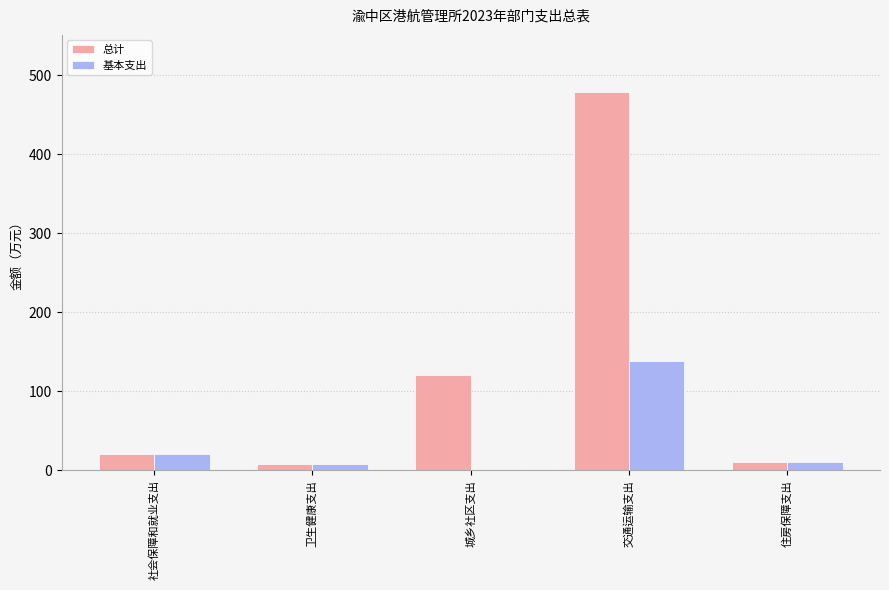

How many groups of bars are there?

5